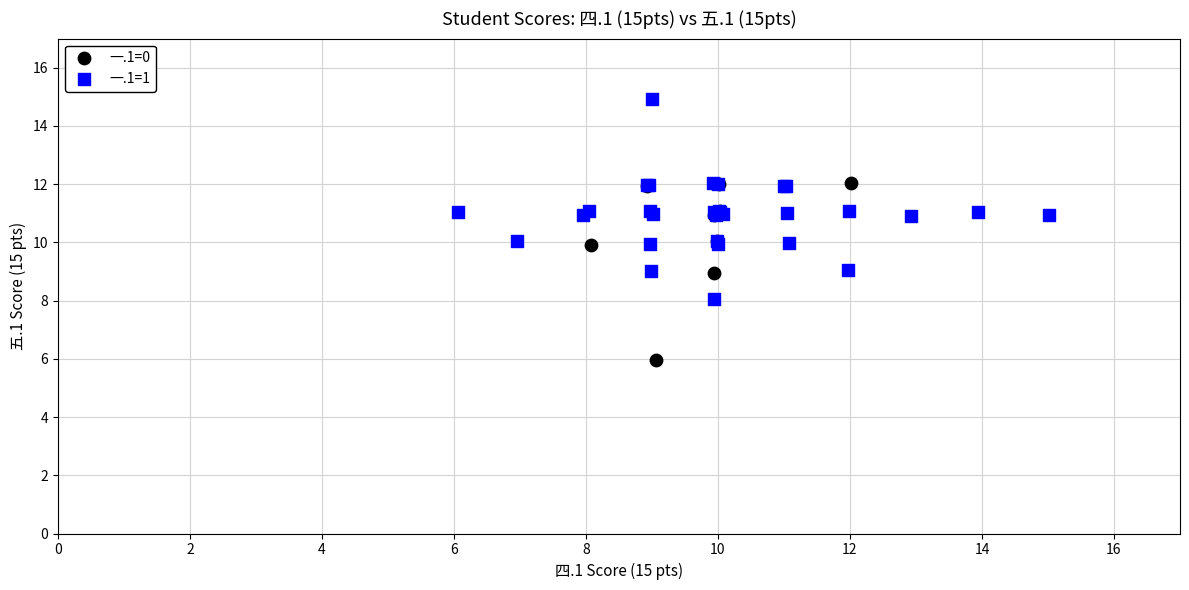

What are all the series names shown in the legend?

一.1=0, 一.1=1